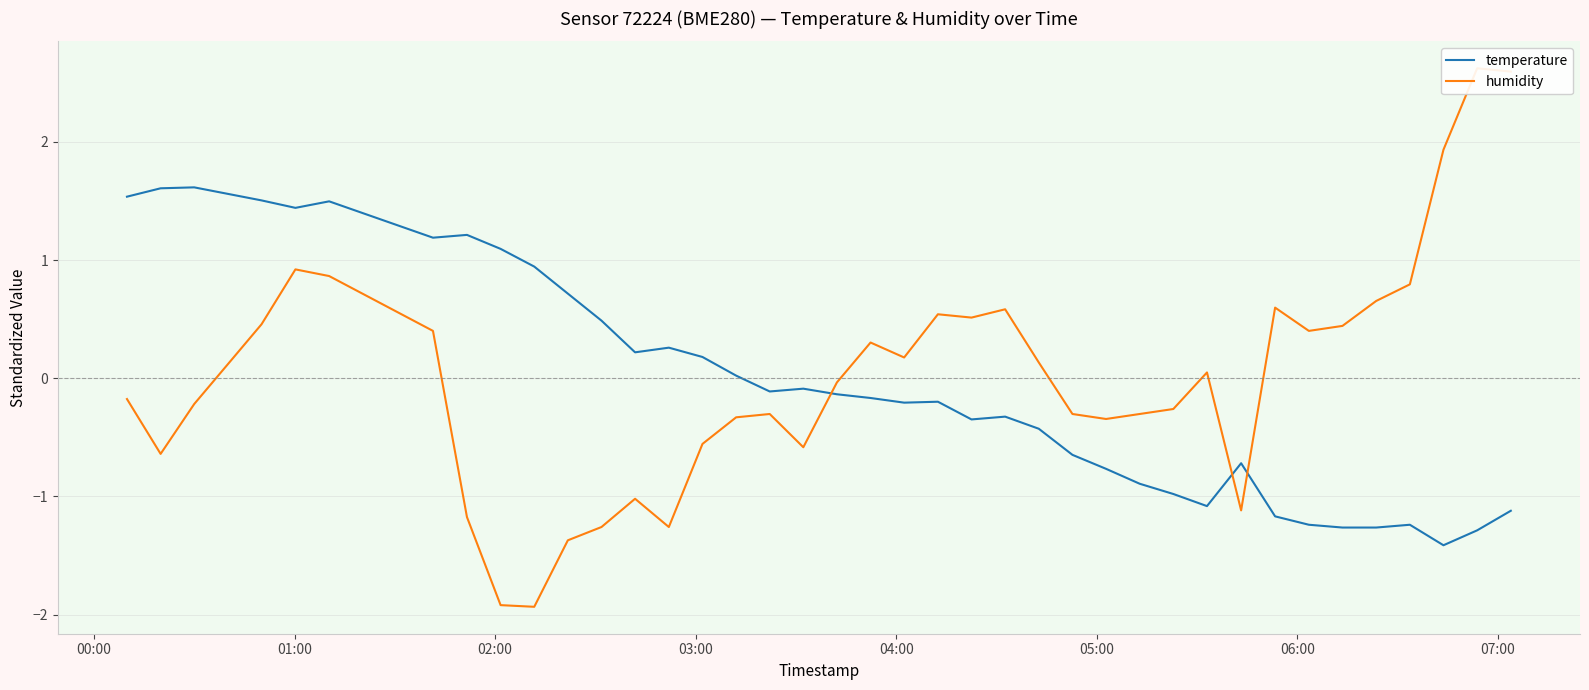

At how many categories does at least one series exceed 0?

32